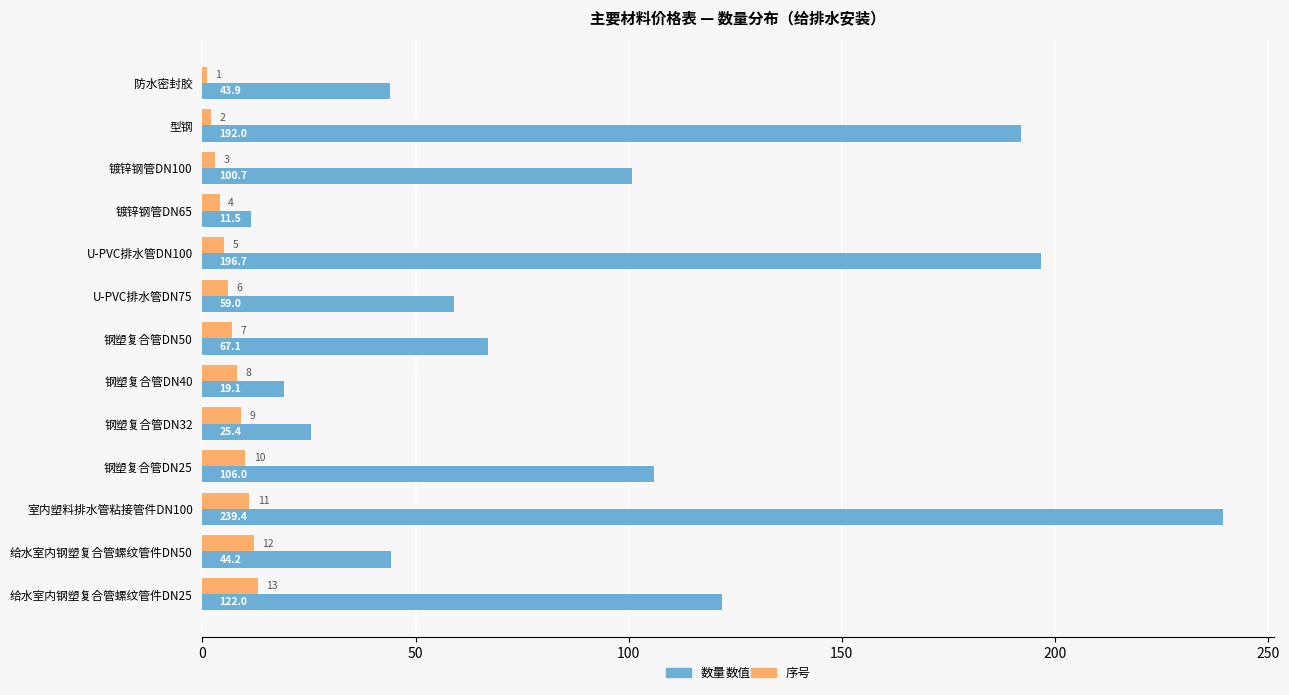

Which series has the largest total across all categories?

数量